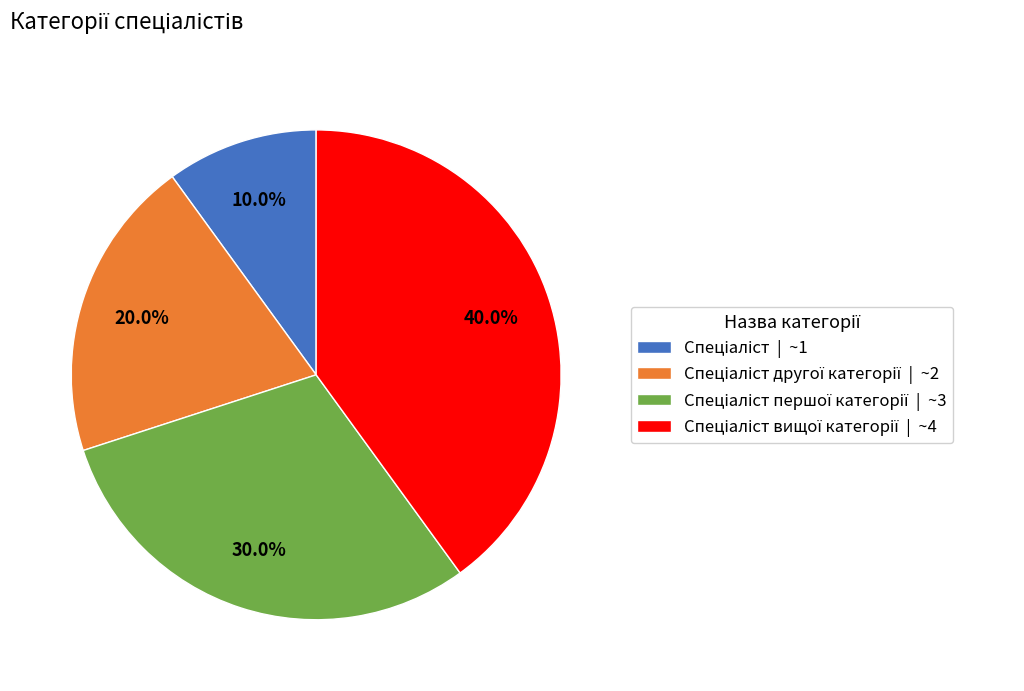

How many segments does this pie chart have?

4